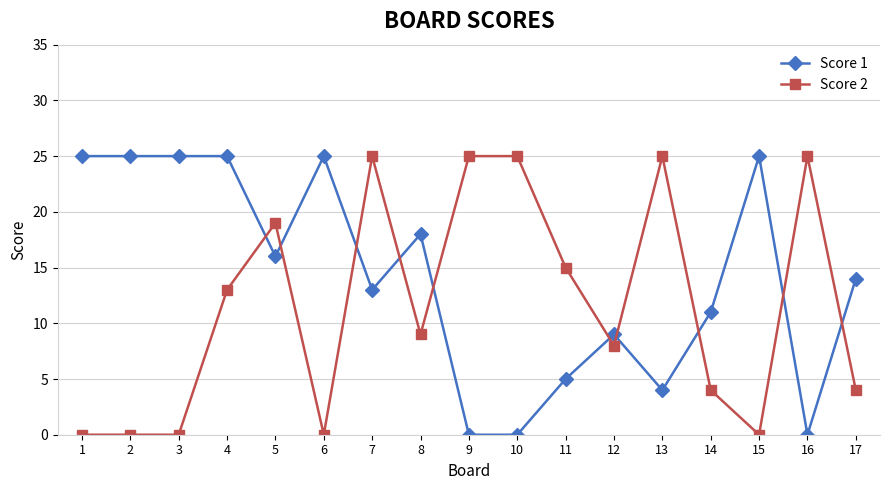

List the series in order of their overall mean, highest first.

Score 1, Score 2